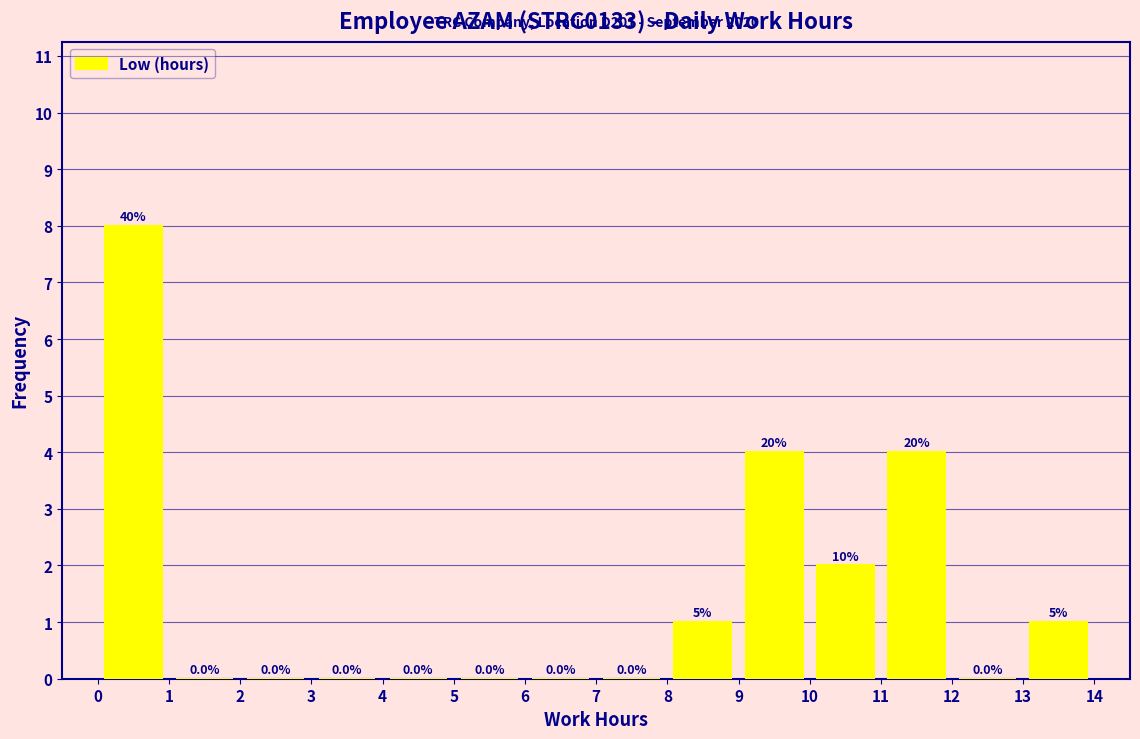

Over which range of the x-axis is the bar tallest?

0 to 1